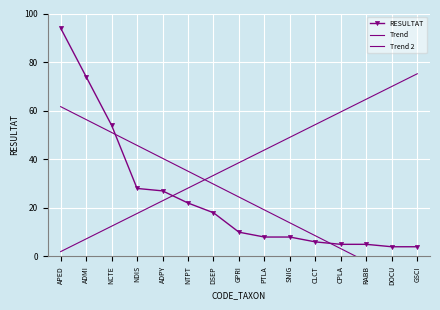

Reading left to right, what are all the values shown in this chart?

RESULTAT: APED=94.0	ADMI=74.0	NCTE=54.0	NDIS=28.0	ADPY=27.0	NTPT=22.0	DSEP=18.0	GPRI=10.0	PTLA=8.0	SNIG=8.0	CLCT=6.0	CPLA=5.0	RABB=5.0	DOCU=4.0	GSCI=4.0
Trend: APED=61.7	ADMI=56.4	NCTE=51.0	NDIS=45.7	ADPY=40.4	NTPT=35.1	DSEP=29.8	GPRI=24.5	PTLA=19.2	SNIG=13.8	CLCT=8.5	CPLA=3.2	RABB=-2.1	DOCU=-7.4	GSCI=-12.7
Trend 2: APED=2.0	ADMI=7.2	NCTE=12.5	NDIS=17.7	ADPY=22.9	NTPT=28.1	DSEP=33.4	GPRI=38.6	PTLA=43.8	SNIG=49.1	CLCT=54.3	CPLA=59.5	RABB=64.7	DOCU=70.0	GSCI=75.2